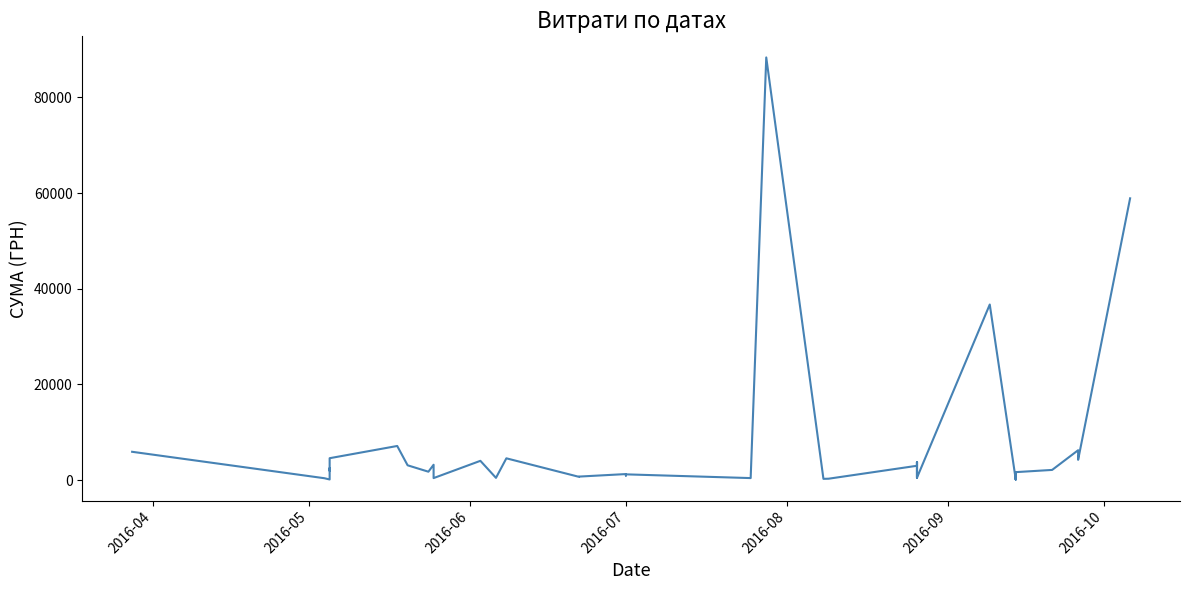

What is the smallest value displayed?

126.5